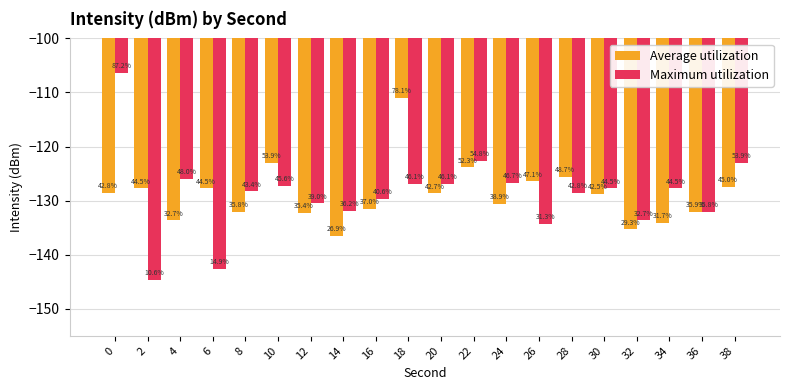

What are all the series names shown in the legend?

Average utilization, Maximum utilization